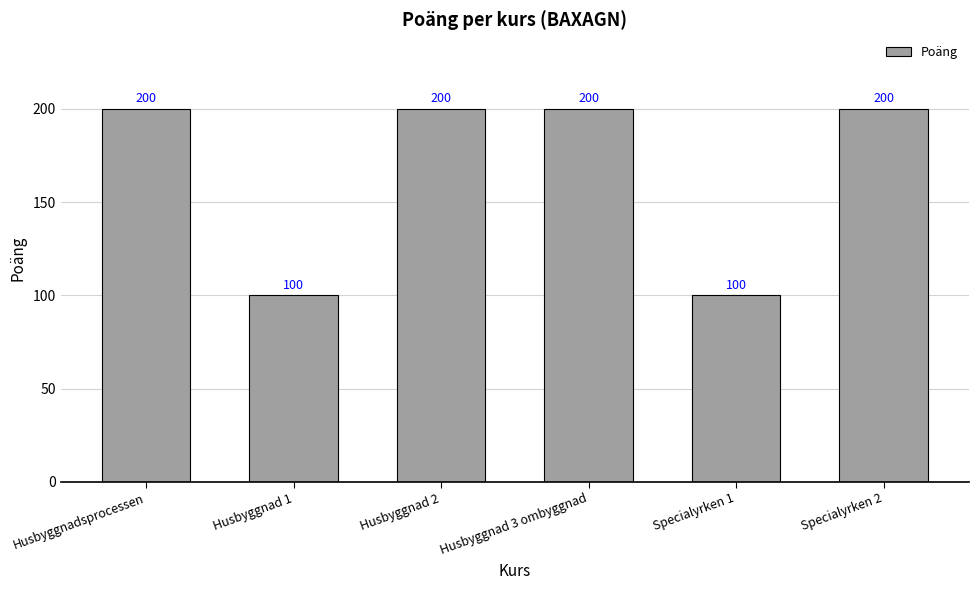

The value at Specialyrken 2 is 336. True or false?

False